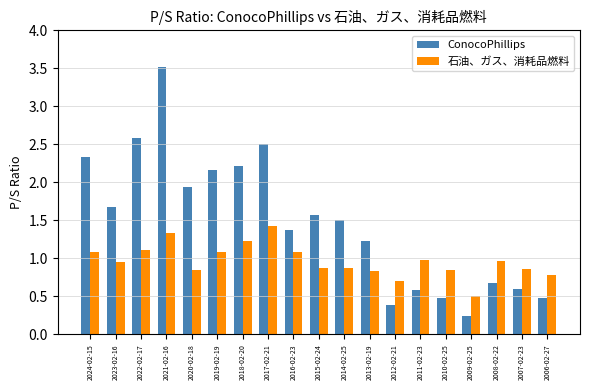

Is the value of ConocoPhillips at 2010-02-25 greater than the value of 石油、ガス、消耗品燃料 at 2010-02-25?

No